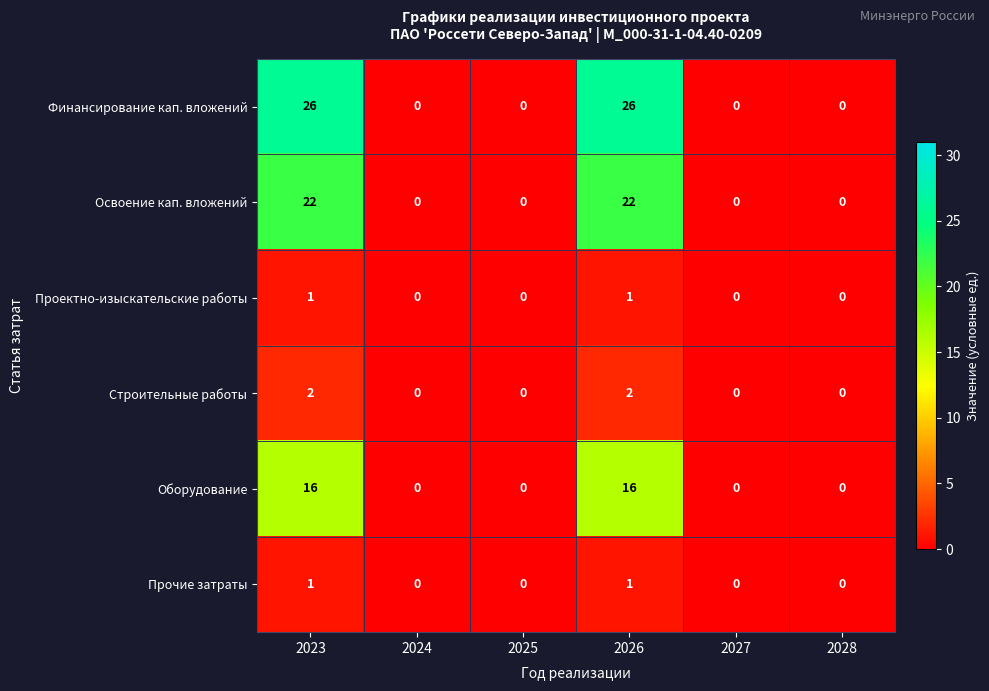

What is the difference between the second highest and minimum values in the Освоение кап. вложений series?

22